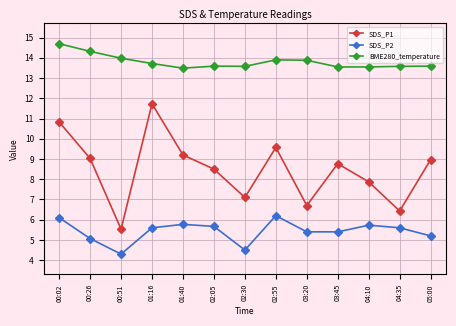

Rank the series by their maximum value, from lowest to highest.

SDS_P2, SDS_P1, BME280_temperature